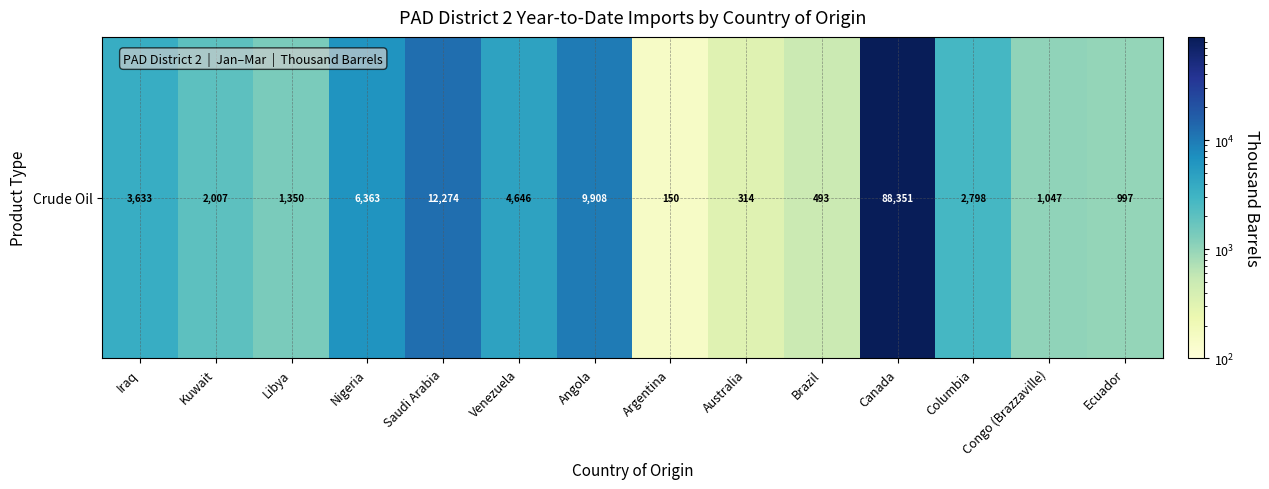

List the labels in order of value, smallest first.

Argentina, Australia, Brazil, Ecuador, Congo (Brazzaville), Libya, Kuwait, Columbia, Iraq, Venezuela, Nigeria, Angola, Saudi Arabia, Canada